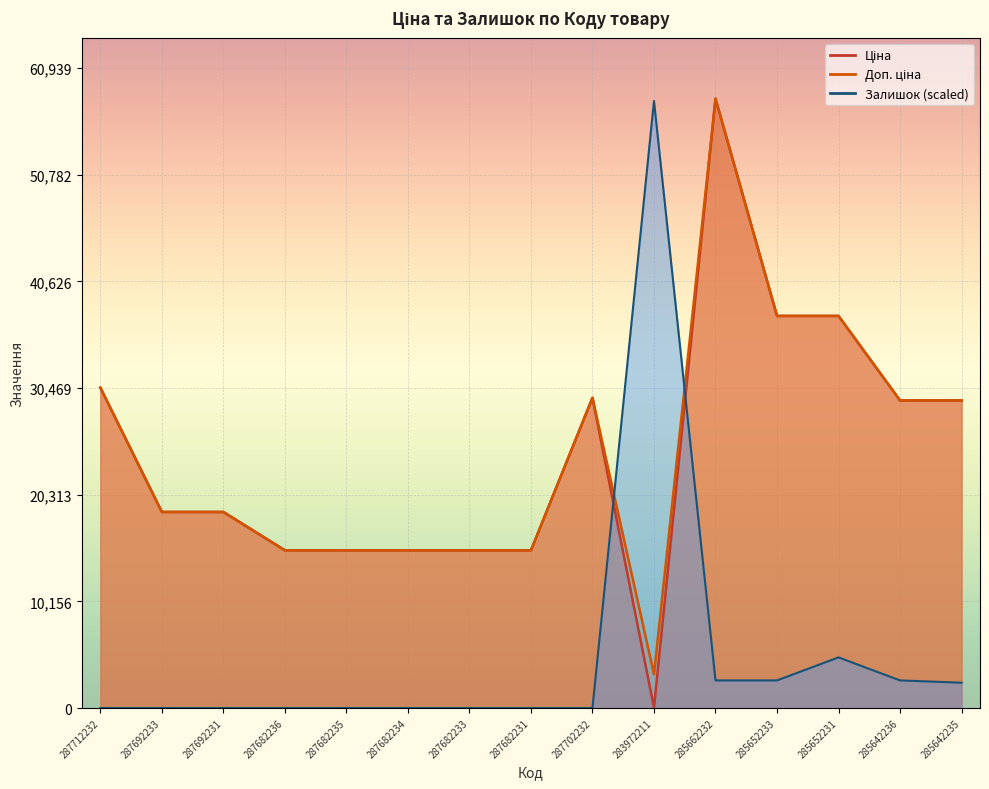

What is the difference between the maximum and second lowest values in the Доп. ціна series?

43017.8